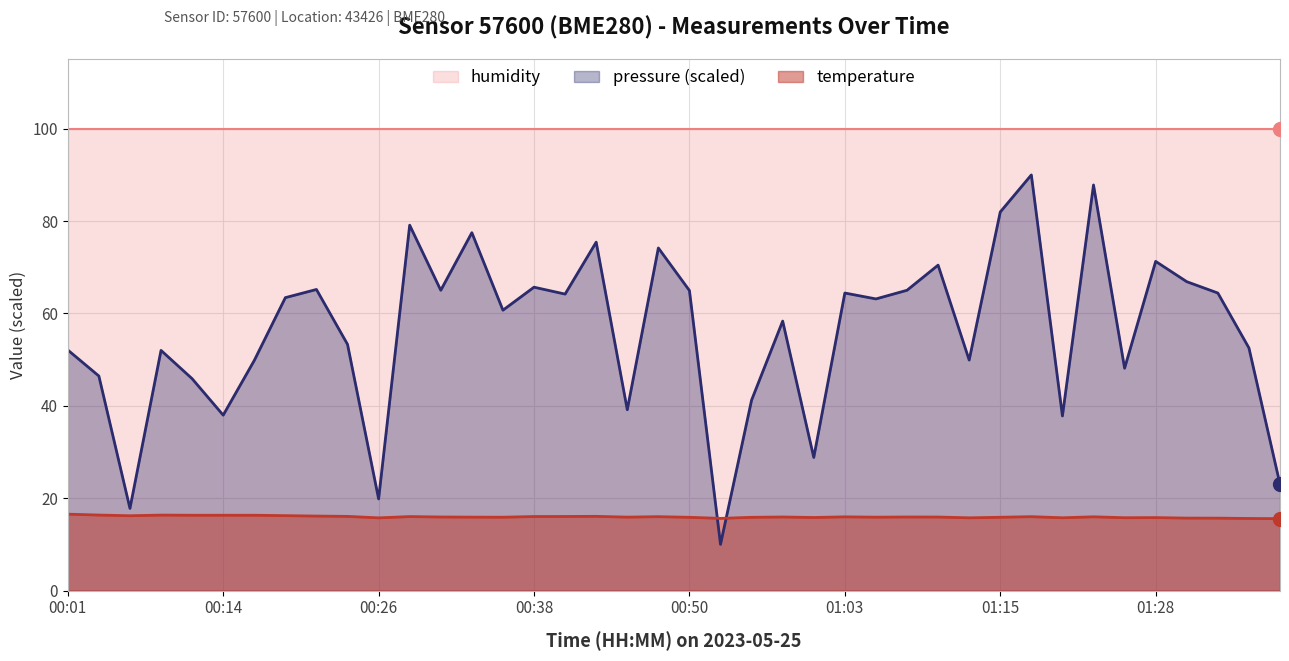

Rank the series by their average value, from highest to lowest.

humidity, pressure (scaled), temperature